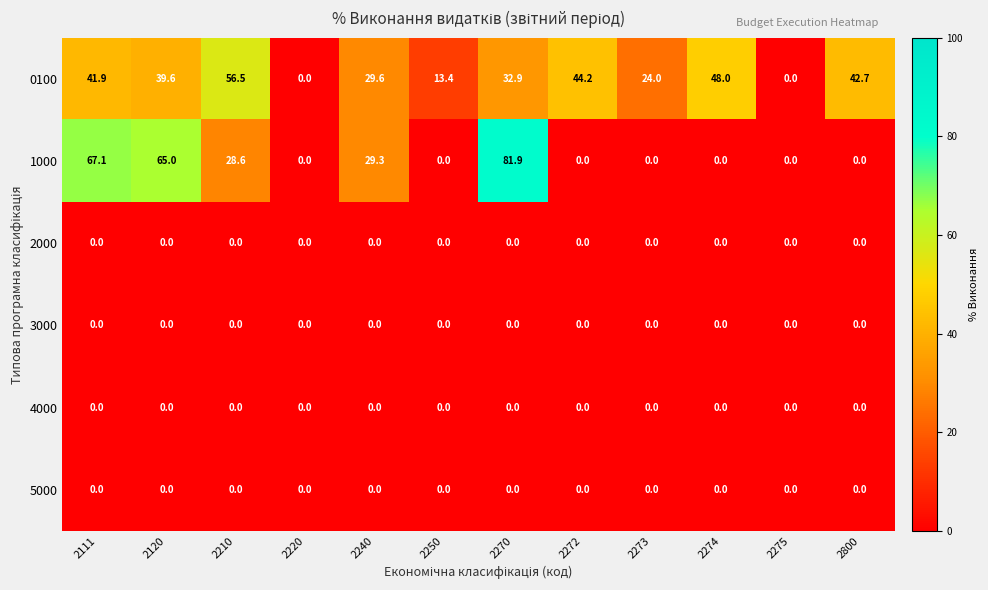

Which series has the largest range (max minus min)?

1000